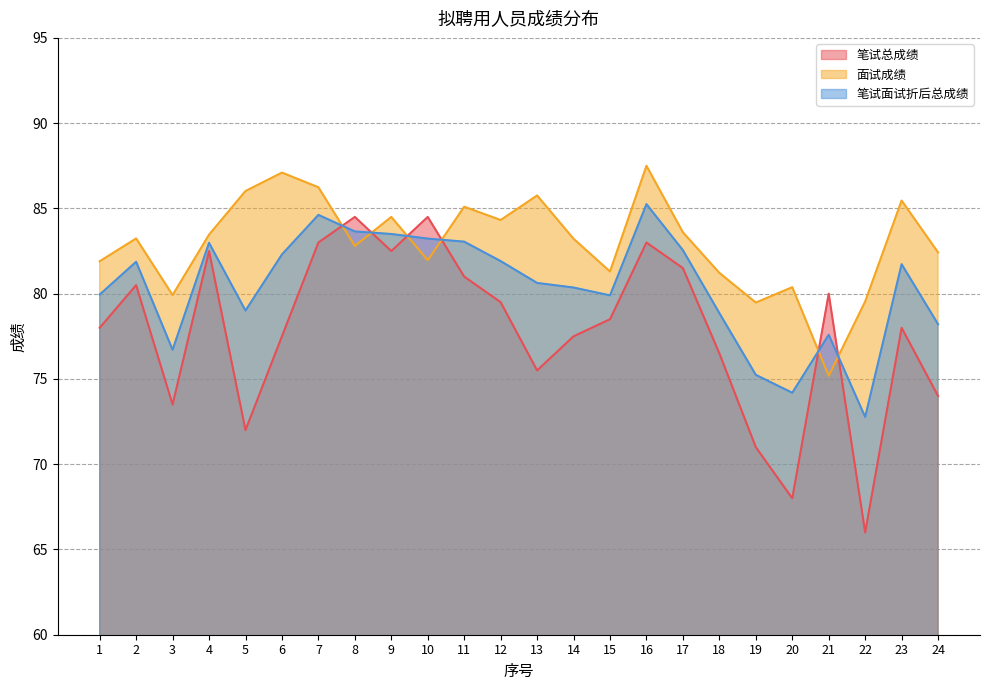

How many distinct data groups are displayed?

3